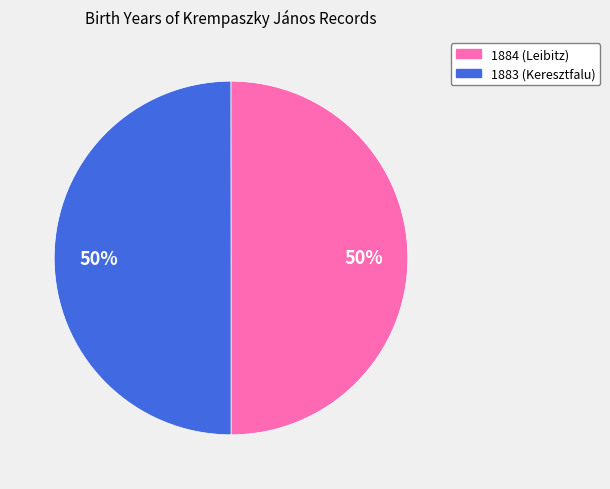

To the nearest percent, what is the average slice percentage?

50%